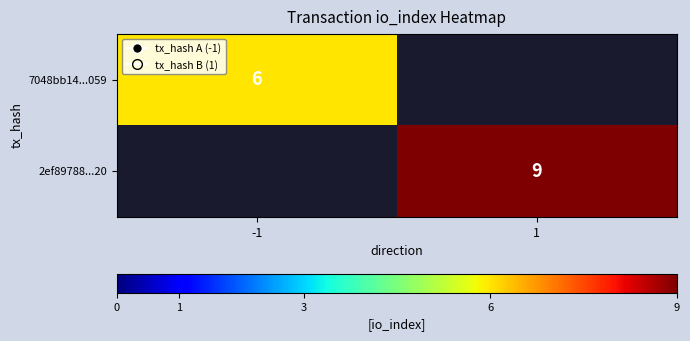

Is it true that 7048bb14...059 equals 6 at -1?

True